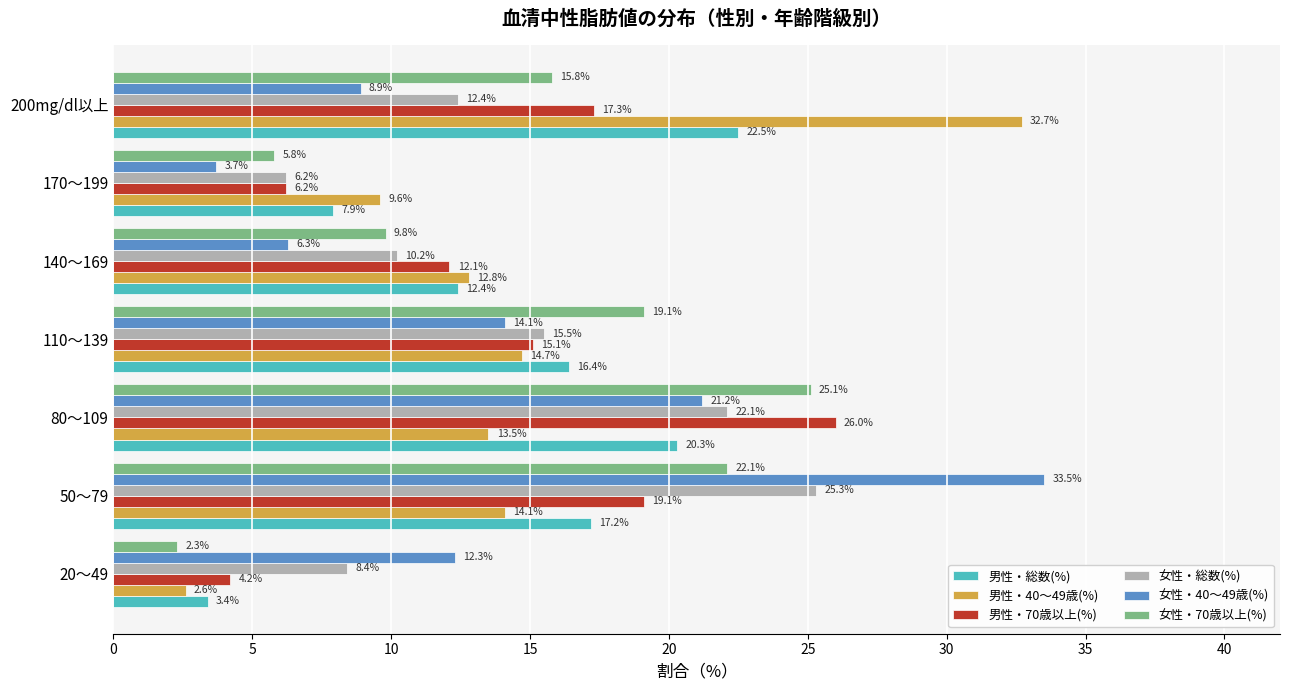

What is the maximum value for 女性・70歳以上(%)?

25.1